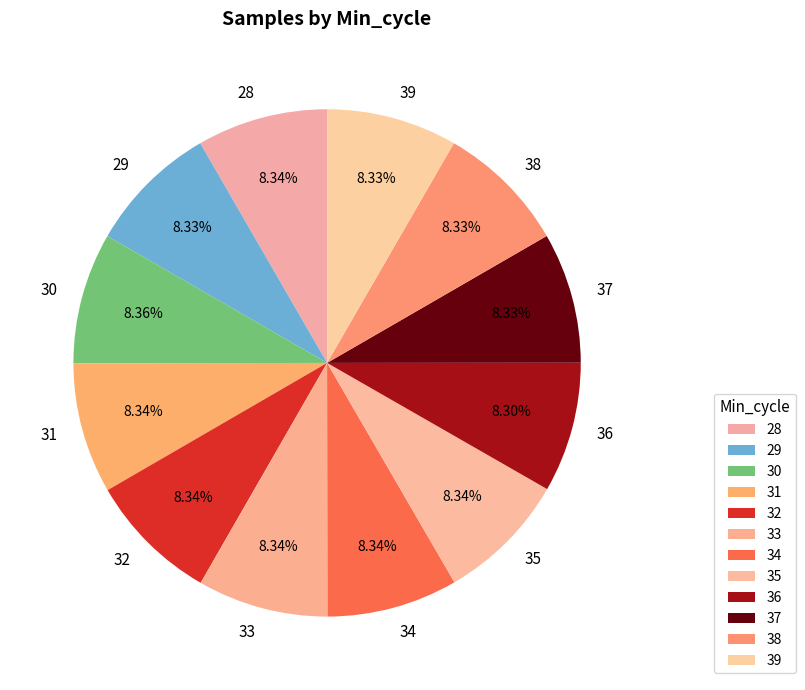

True or false: 30 accounts for 8% of the total.

True